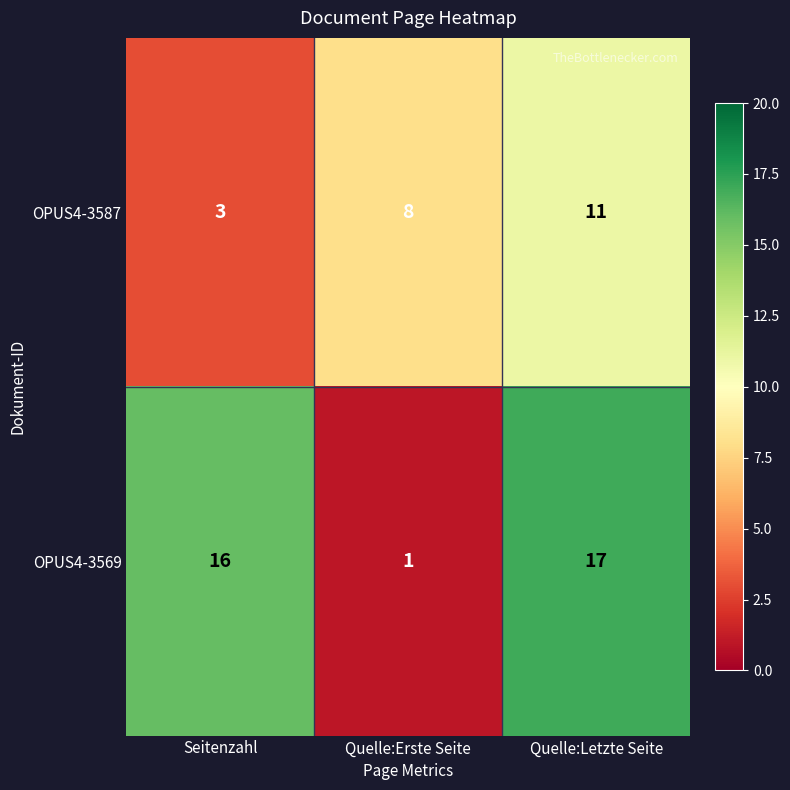

At how many categories does at least one series exceed 5?

3